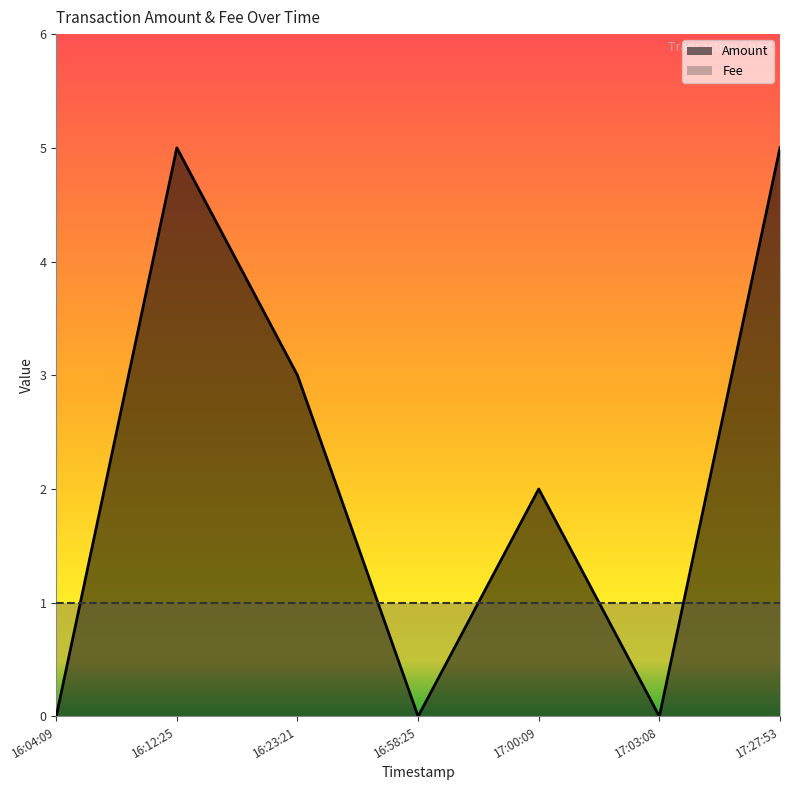

Which series changed the most between 16:23:21 and 16:58:25?

Amount